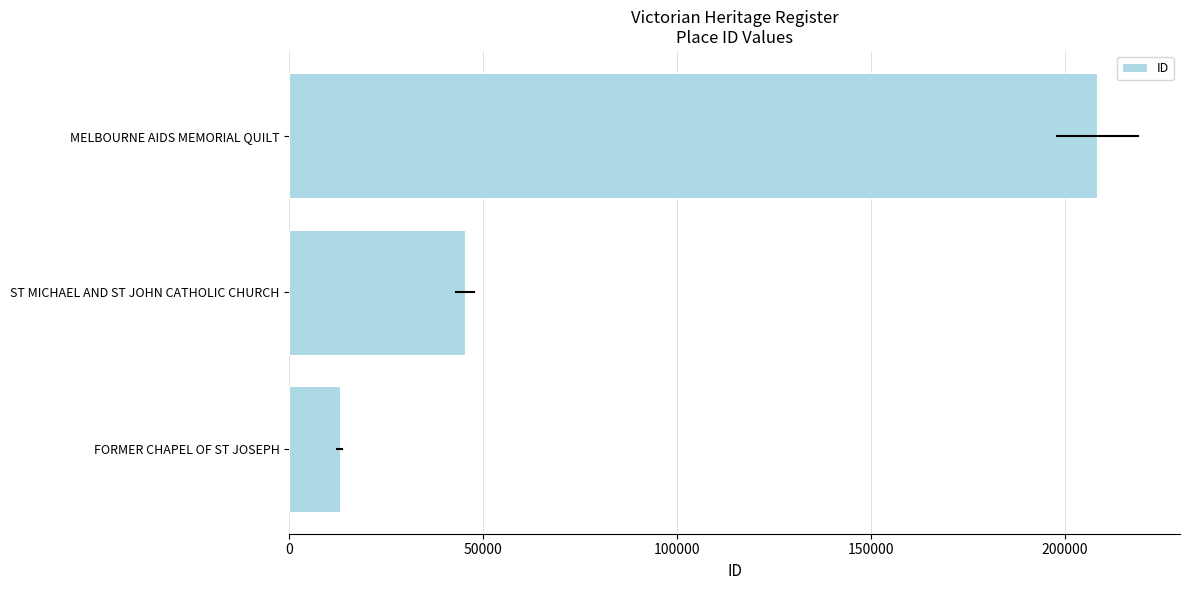

What is the average value?

88921